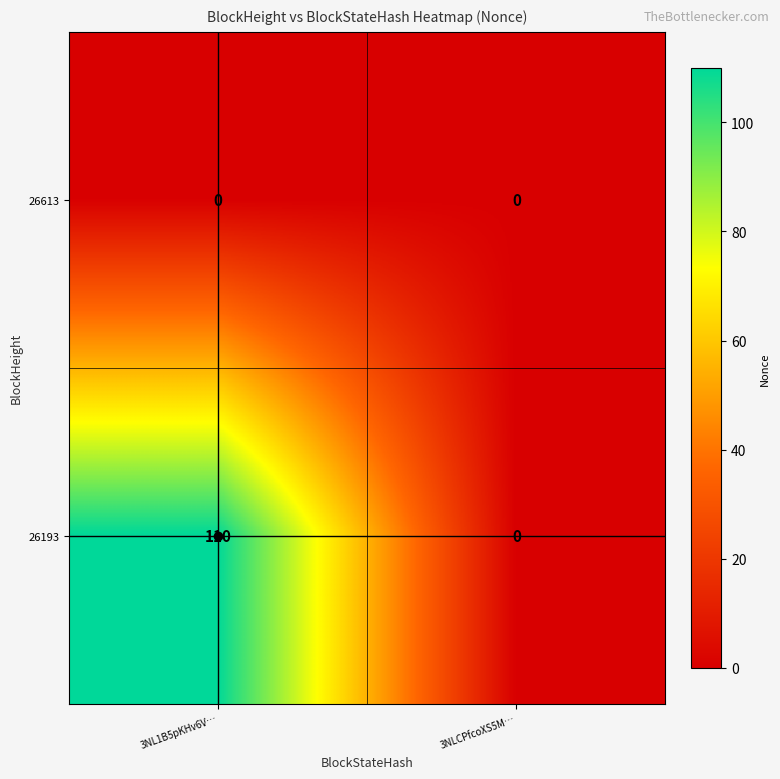

What is the greatest value displayed?

110